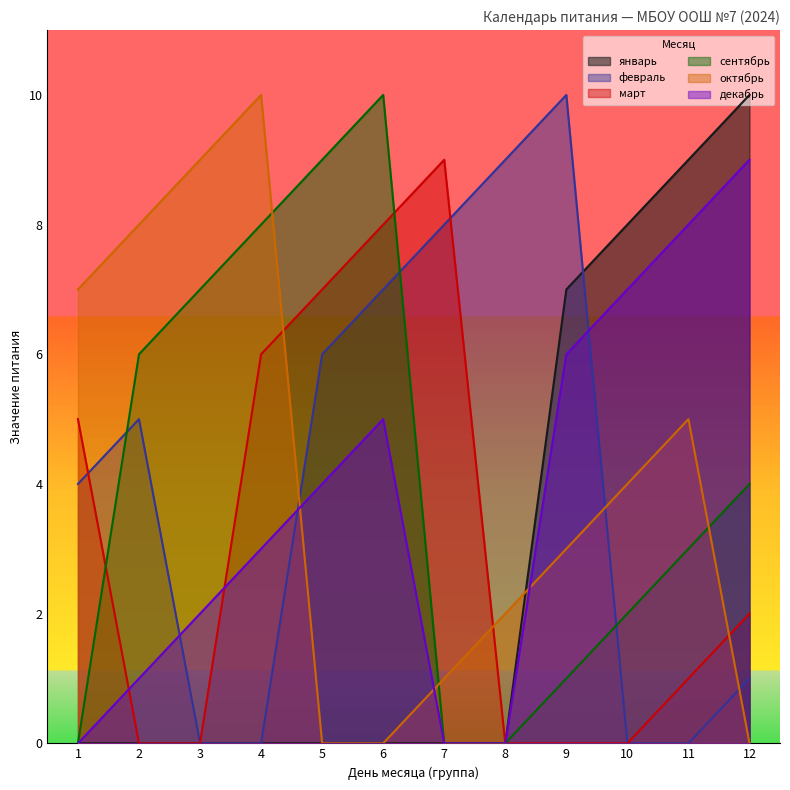

True or false: декабрь has a value of 6 at 9.

True